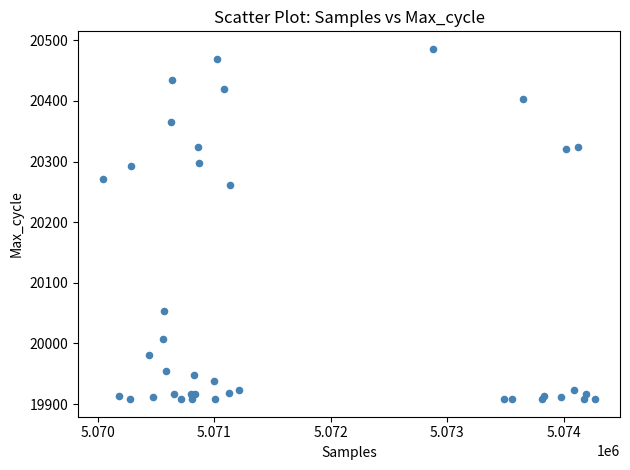

What Y value in the scatter plot is closest to 20197?

20261